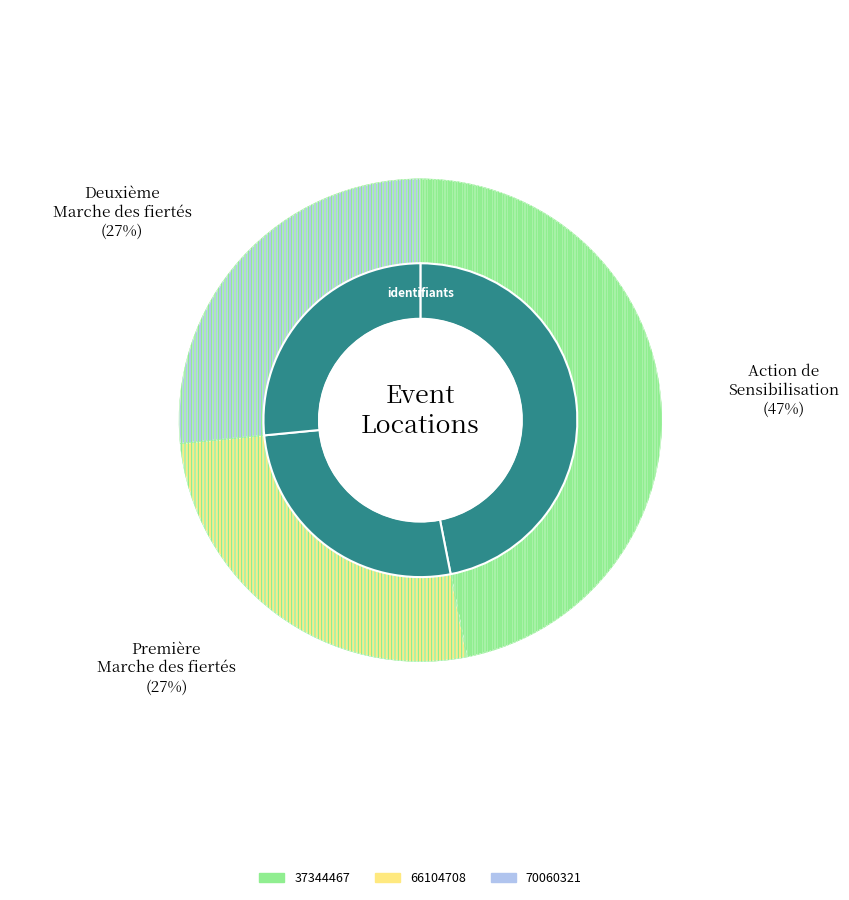

What is the change in value from 37344467 to 66104708?

-13125340